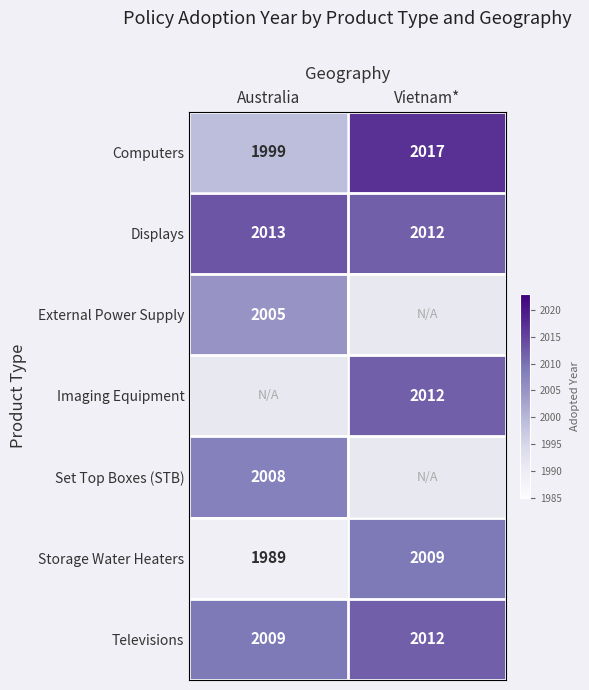

What is the sum of all Displays values?

4025